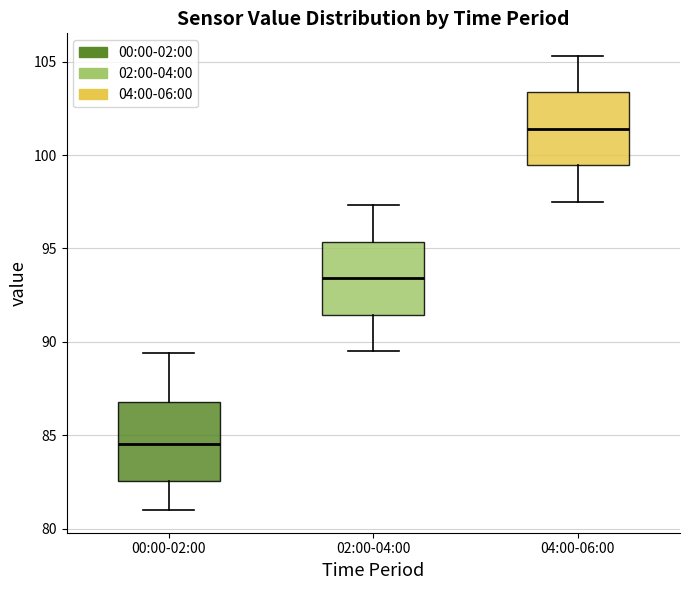

Where does the upper whisker of the box for 04:00-06:00 end on the y-axis? The values are not printed on the chart, so give them approximately, as read against the axis.

105.5